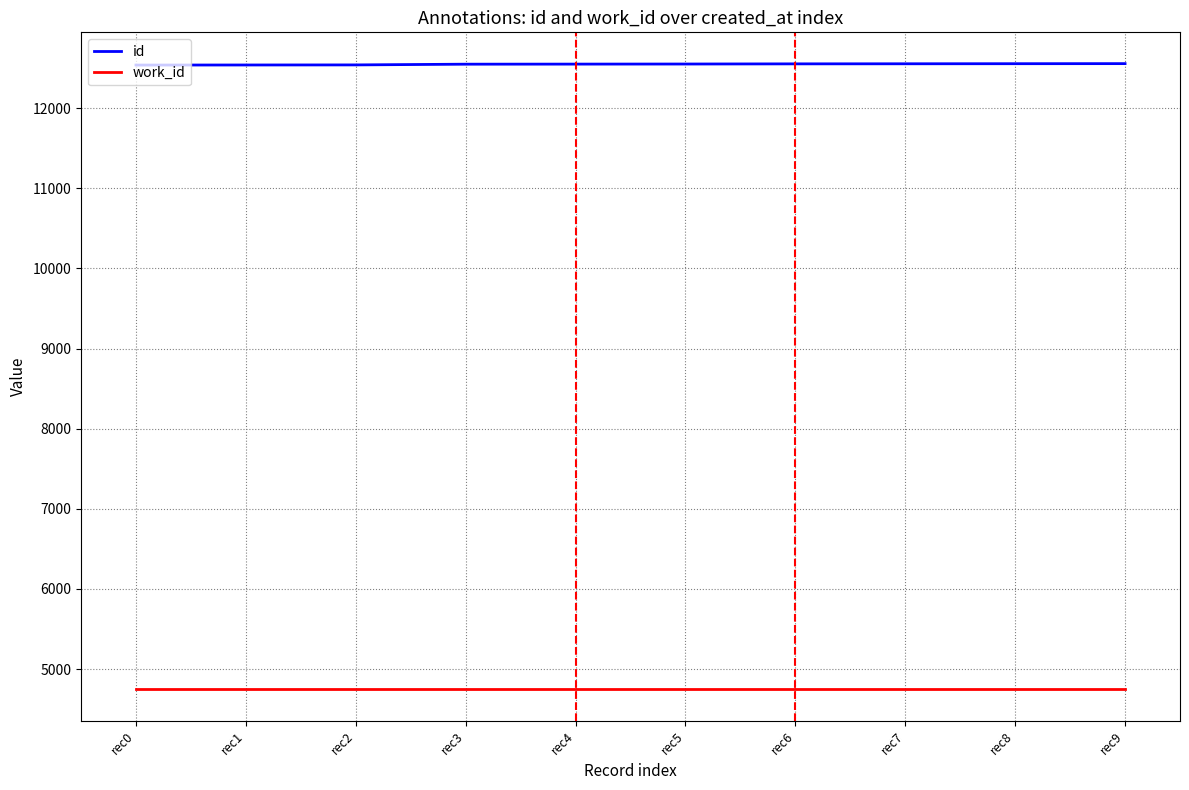

List the series in order of their peak value, highest first.

id, work_id